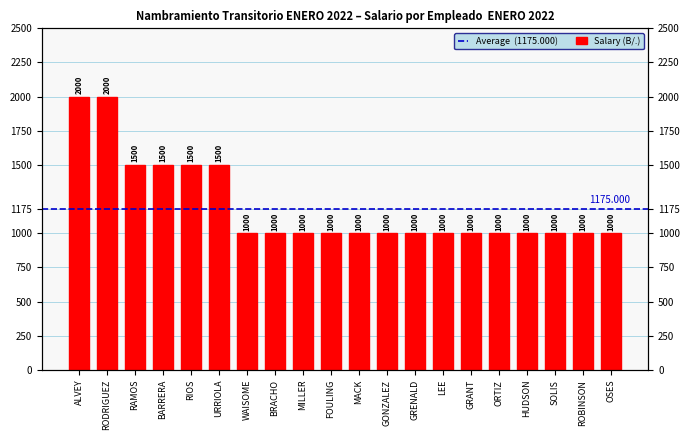

How many values are between 1000 and 1500?

18